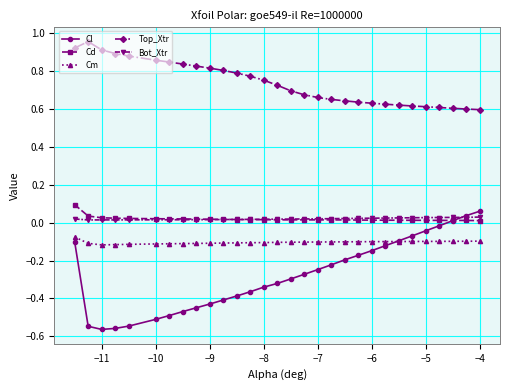

Which series has the widest spread of values?

Cl